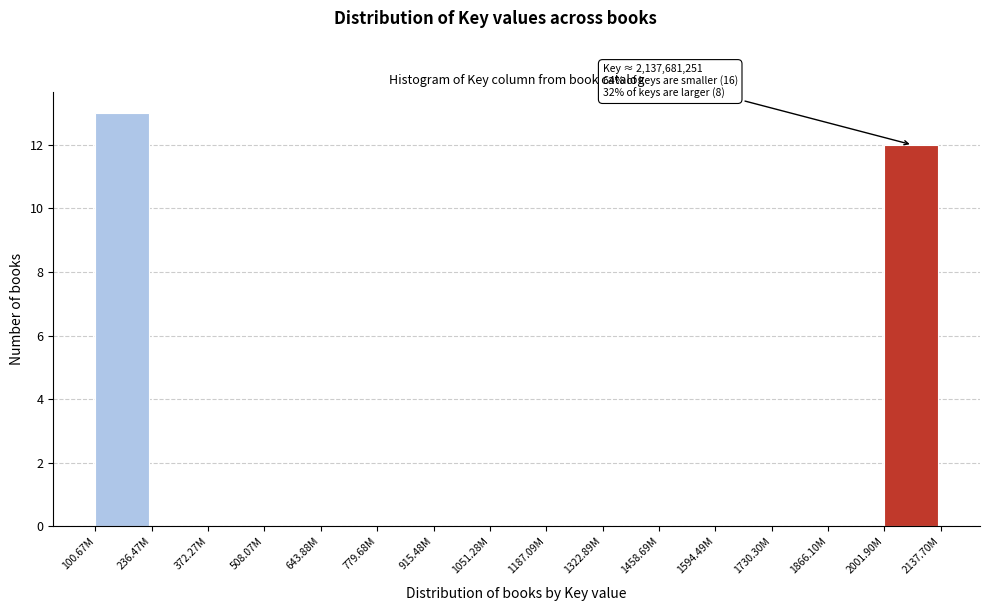

Reading right to left, transcribe all the data shown in this chart.

2001.90M=12	1866.10M=0	1730.30M=0	1594.49M=0	1458.69M=0	1322.89M=0	1187.09M=0	1051.28M=0	915.48M=0	779.68M=0	643.88M=0	508.07M=0	372.27M=0	236.47M=0	100.67M=13